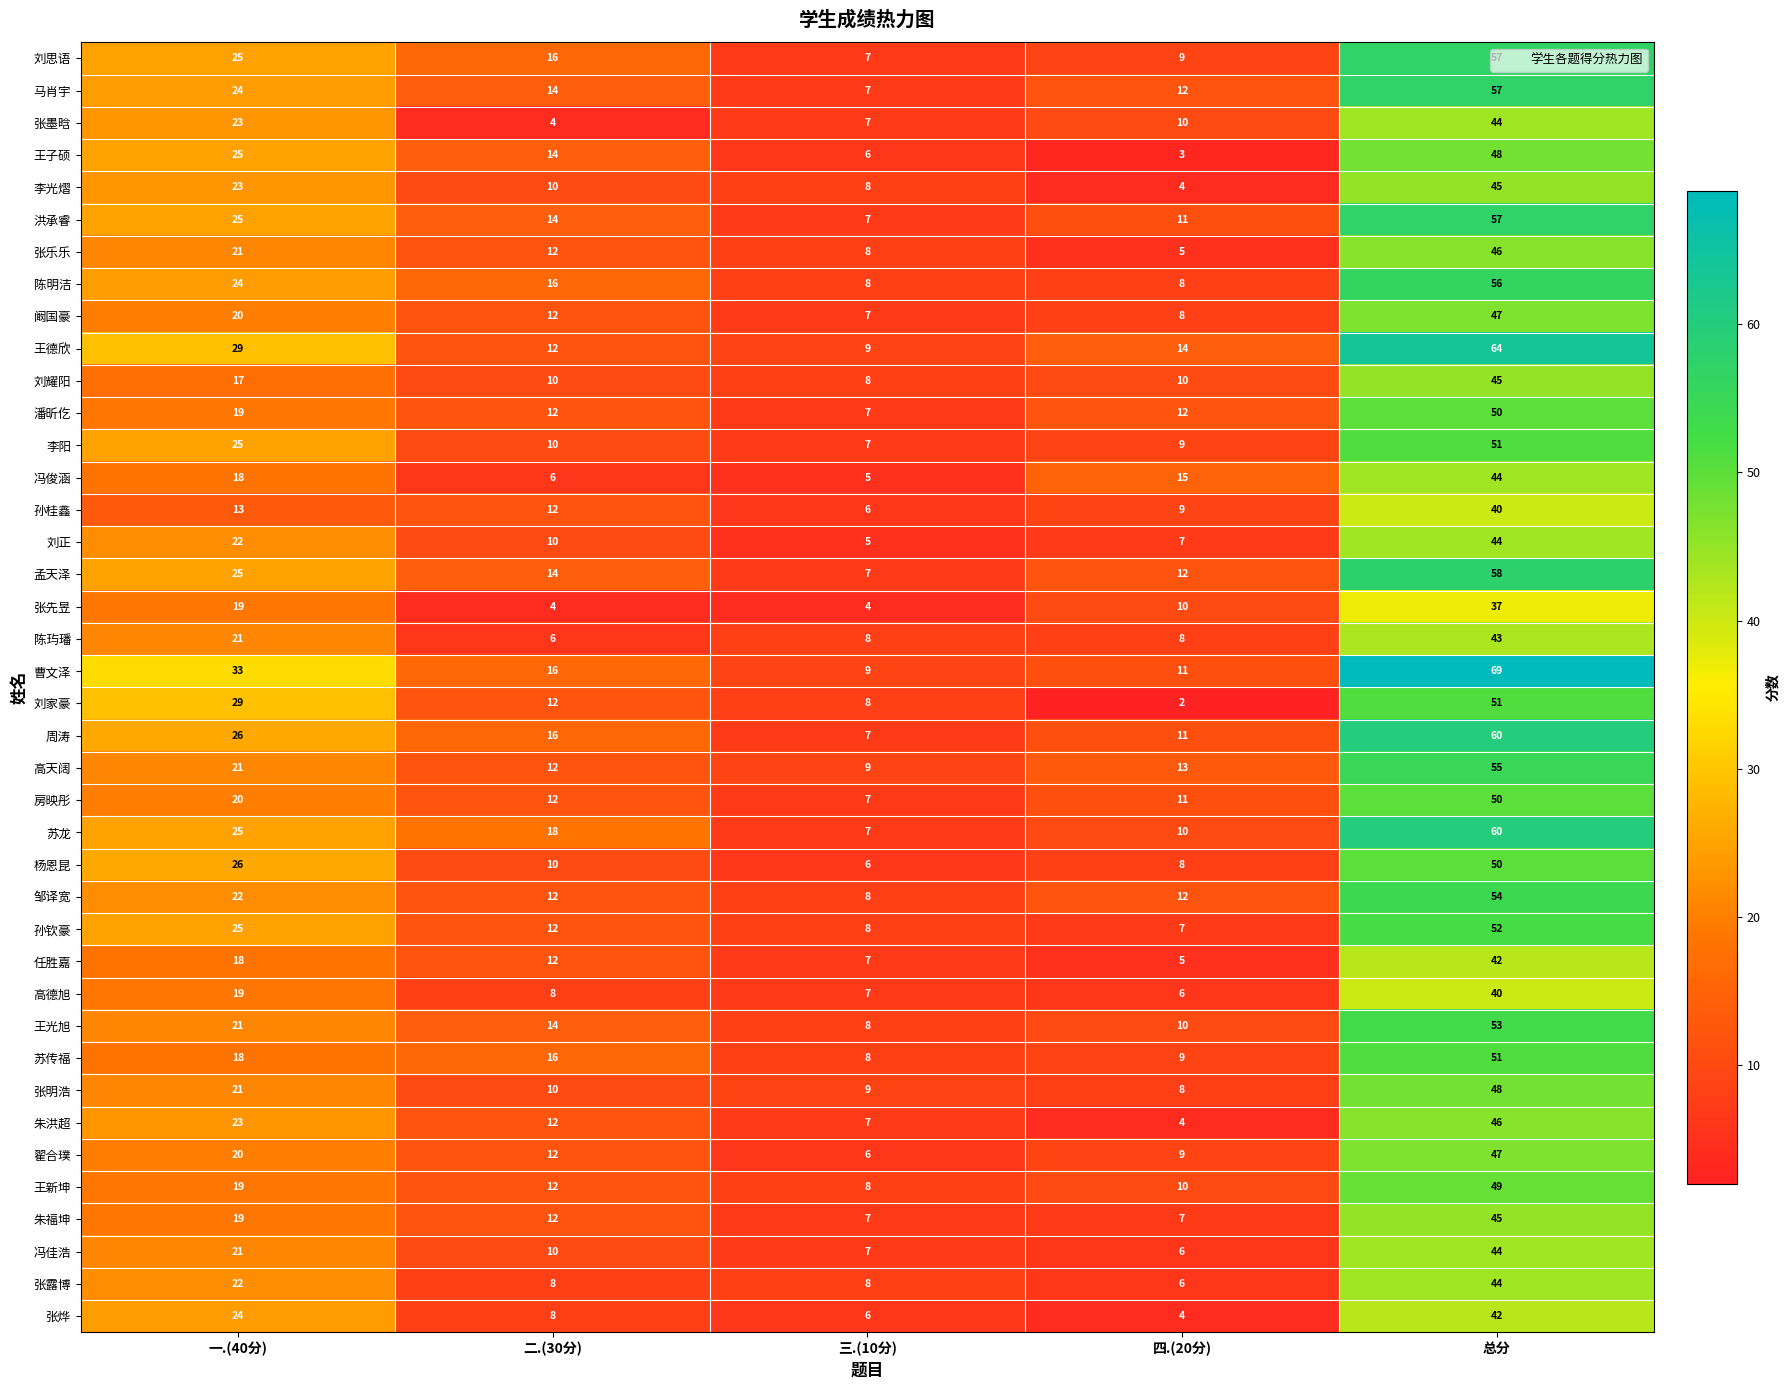

What is the greatest value displayed?

69